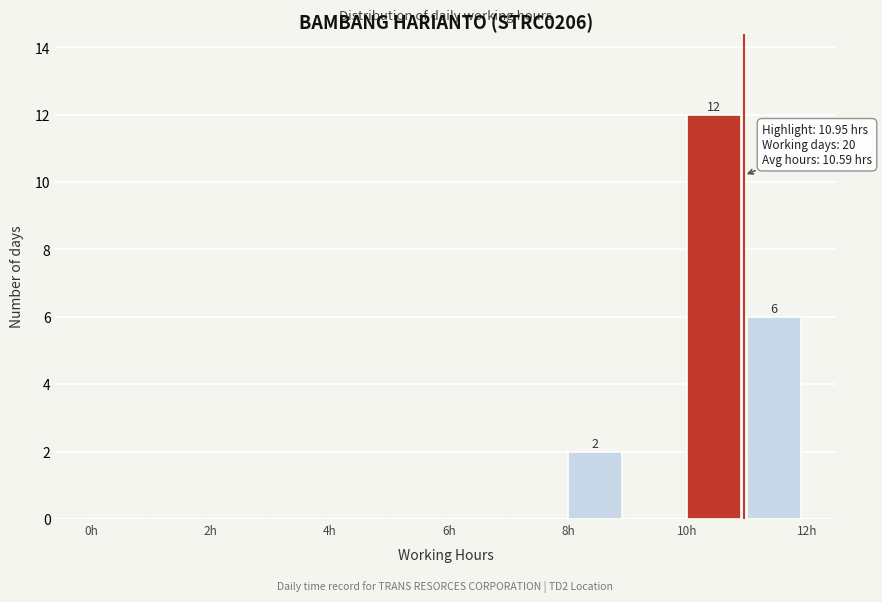

Over which range of the x-axis is the bar tallest?

10 to 11